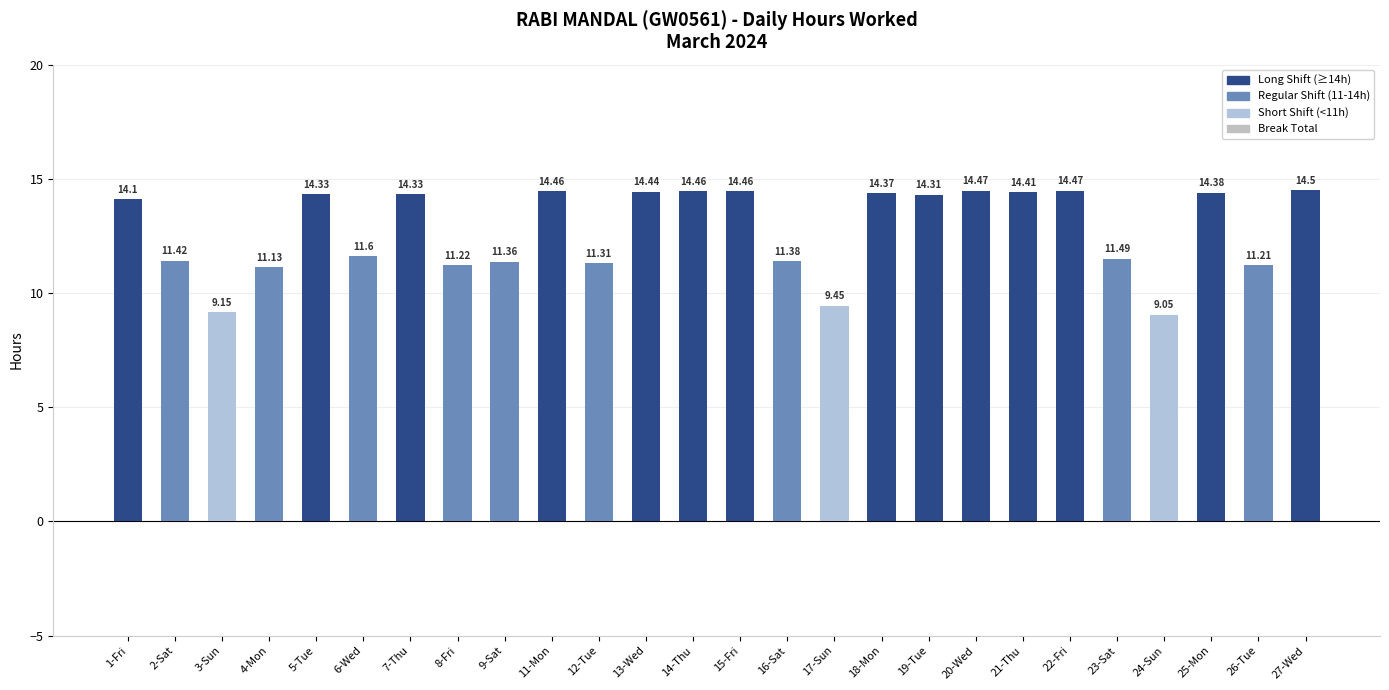

What is the sum of the values at 5-Tue and 21-Thu?

28.7